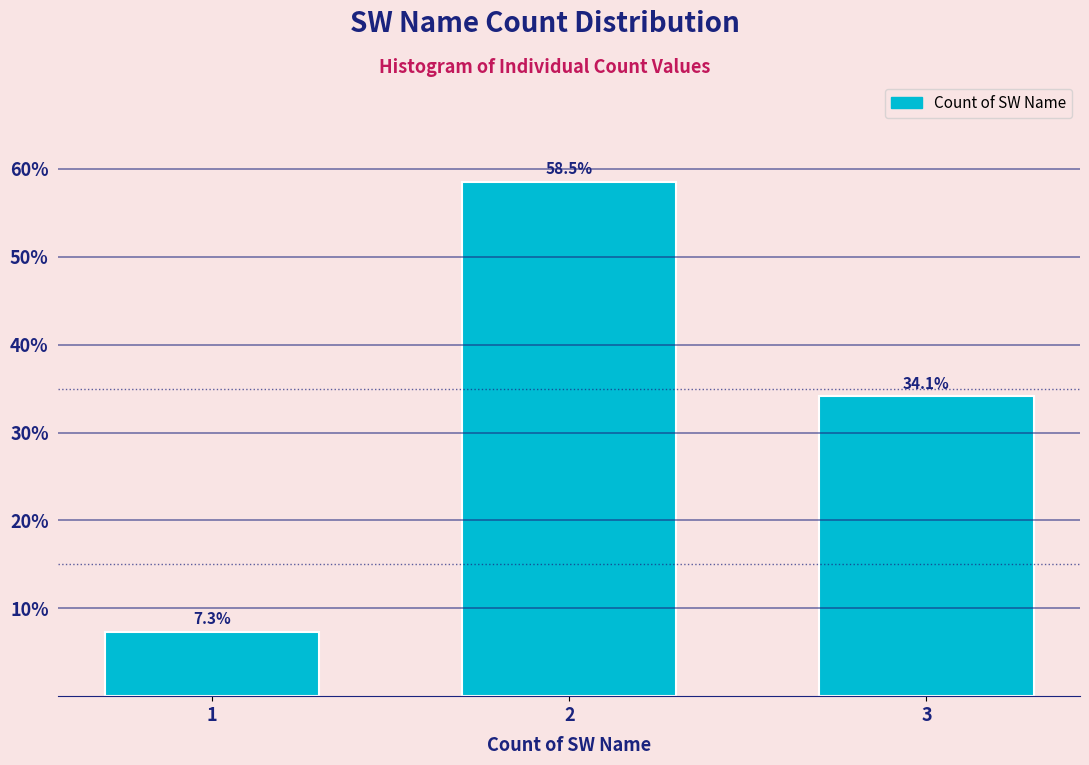

Reading right to left, what are all the values shown in this chart?

3=34.1	2=58.5	1=7.3